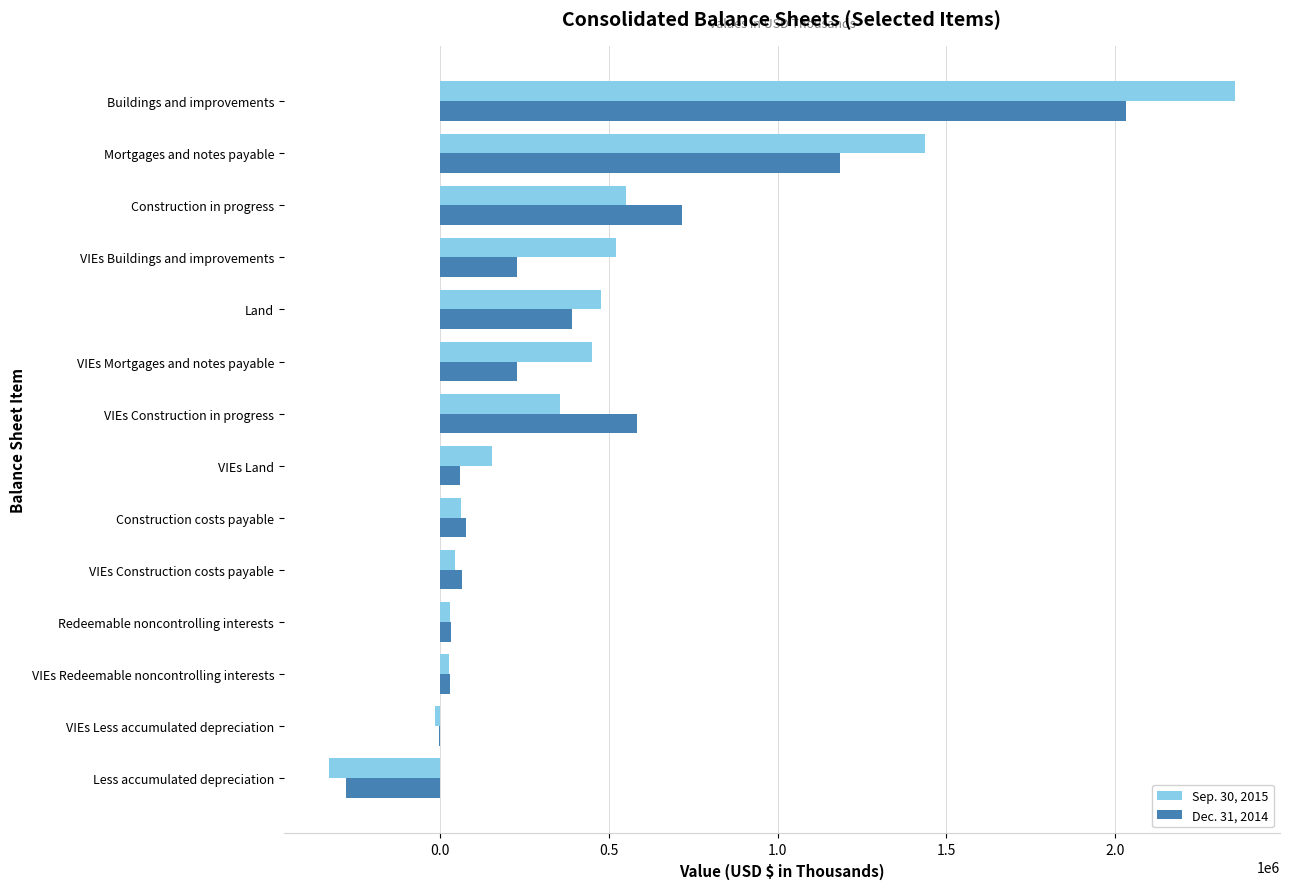

The Dec. 31, 2014 series shows 854103 at VIEs Construction in progress. True or false?

False